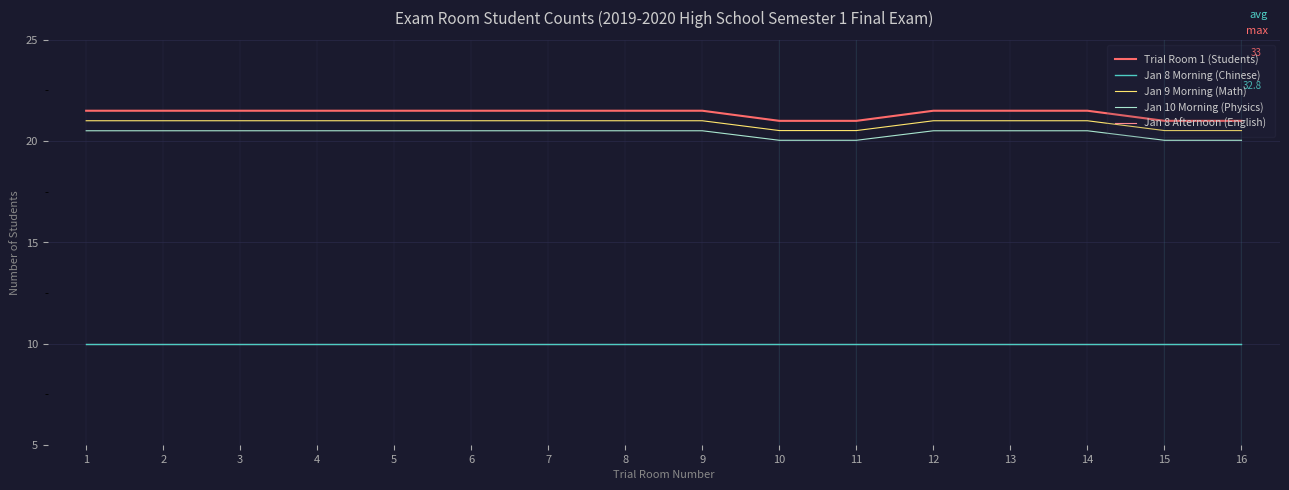

Does the chart display data point markers on the line(s)?

No